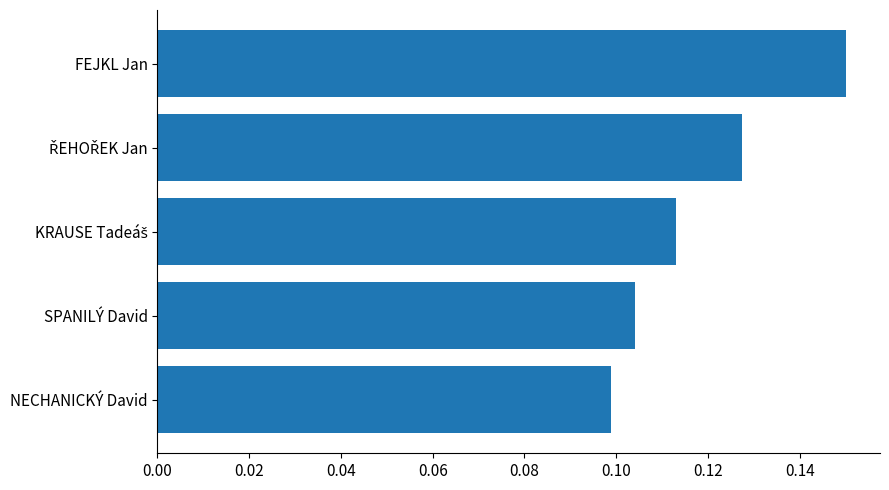

Which category has the lowest value across all series?

NECHANICKÝ David